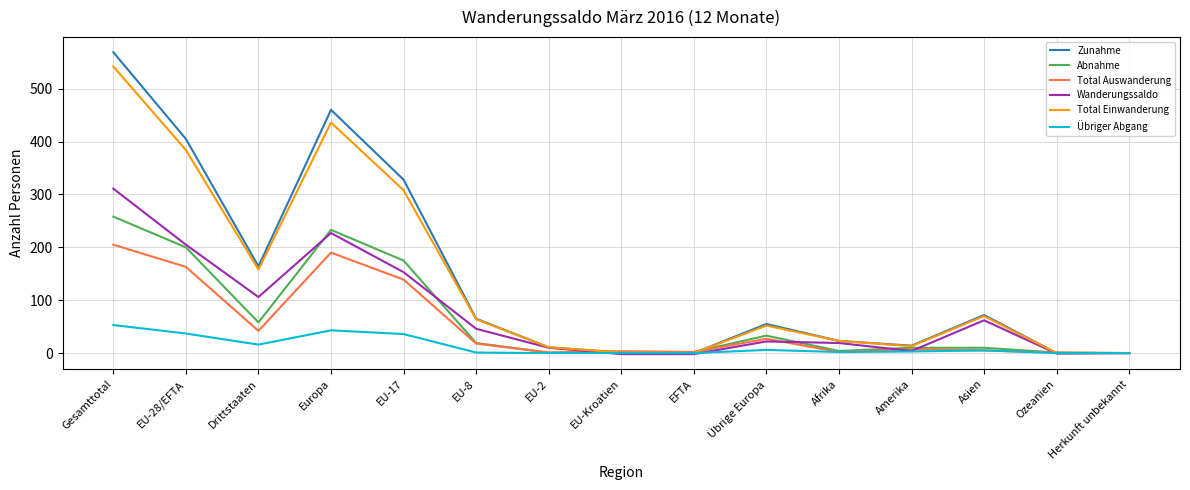

Is the value of Wanderungssaldo at Europa greater than the value of Total Auswanderung at Amerika?

Yes